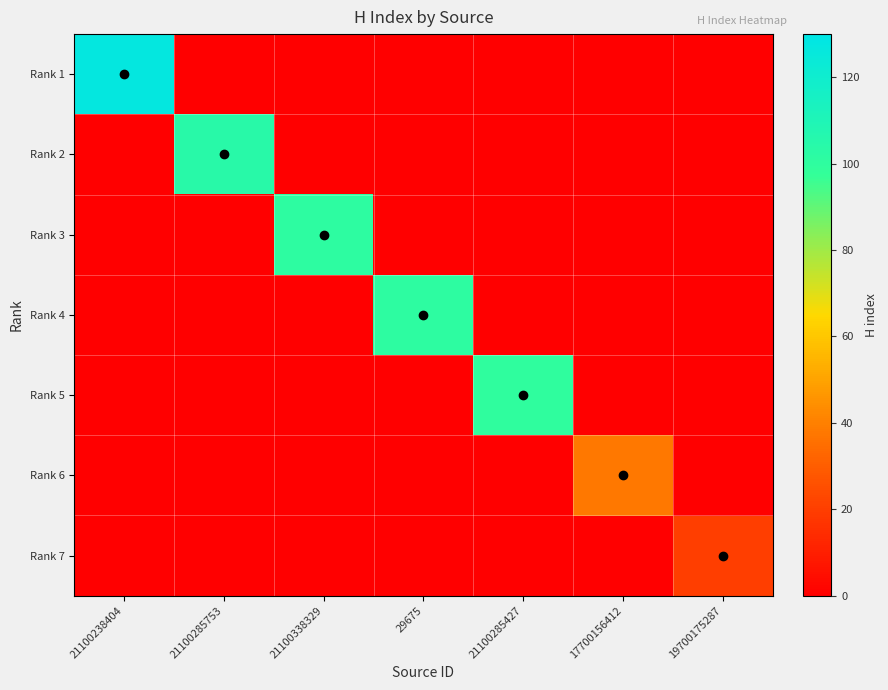

Reading left to right, transcribe all the data shown in this chart.

Rank 1: 21100238404=127	21100285753=0	21100338329=0	29675=0	21100285427=0	17700156412=0	19700175287=0
Rank 2: 21100238404=0	21100285753=104	21100338329=0	29675=0	21100285427=0	17700156412=0	19700175287=0
Rank 3: 21100238404=0	21100285753=0	21100338329=101	29675=0	21100285427=0	17700156412=0	19700175287=0
Rank 4: 21100238404=0	21100285753=0	21100338329=0	29675=101	21100285427=0	17700156412=0	19700175287=0
Rank 5: 21100238404=0	21100285753=0	21100338329=0	29675=0	21100285427=100	17700156412=0	19700175287=0
Rank 6: 21100238404=0	21100285753=0	21100338329=0	29675=0	21100285427=0	17700156412=38	19700175287=0
Rank 7: 21100238404=0	21100285753=0	21100338329=0	29675=0	21100285427=0	17700156412=0	19700175287=20